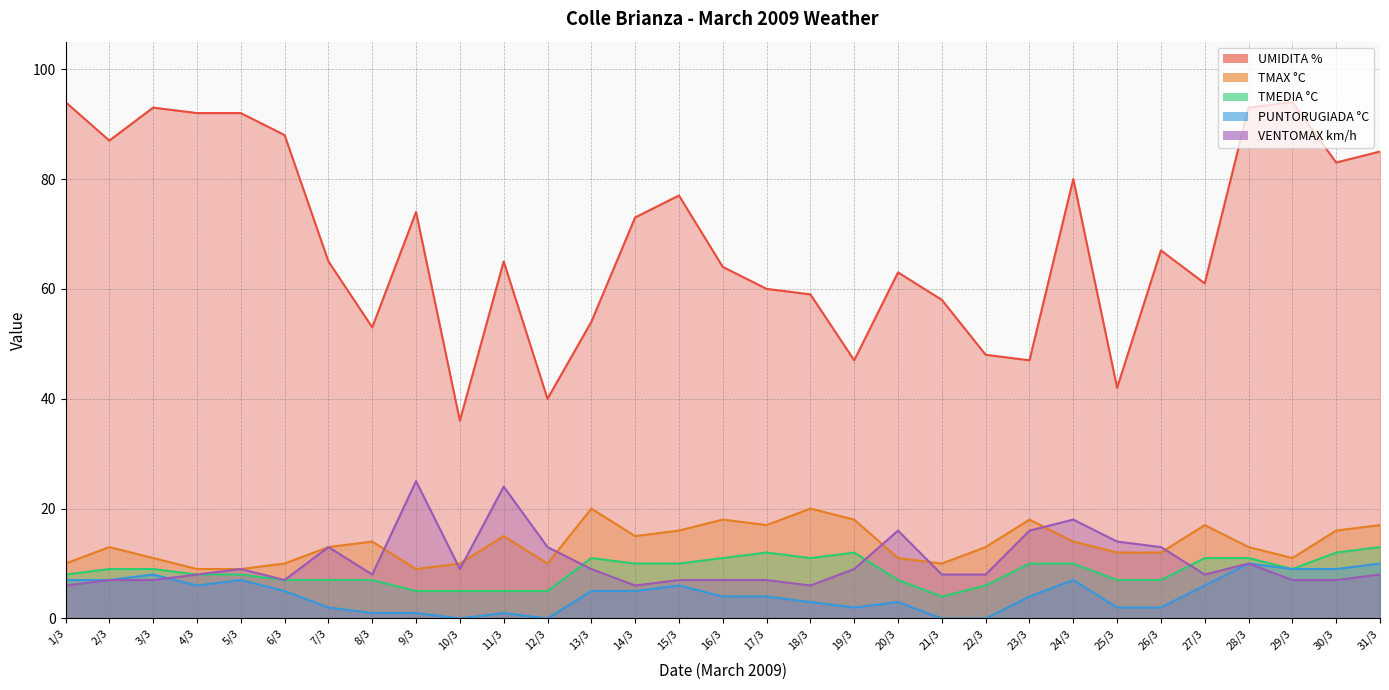

What position from the right is 26/3?

6